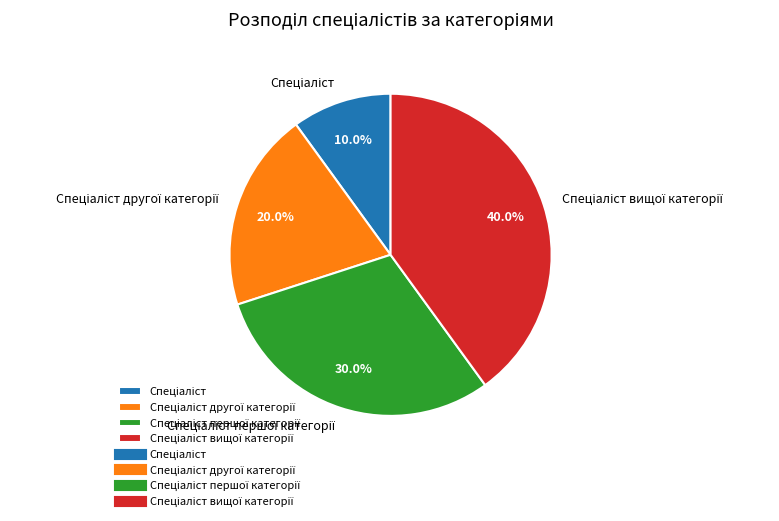

Is there any slice that represents more than half of the pie?

No